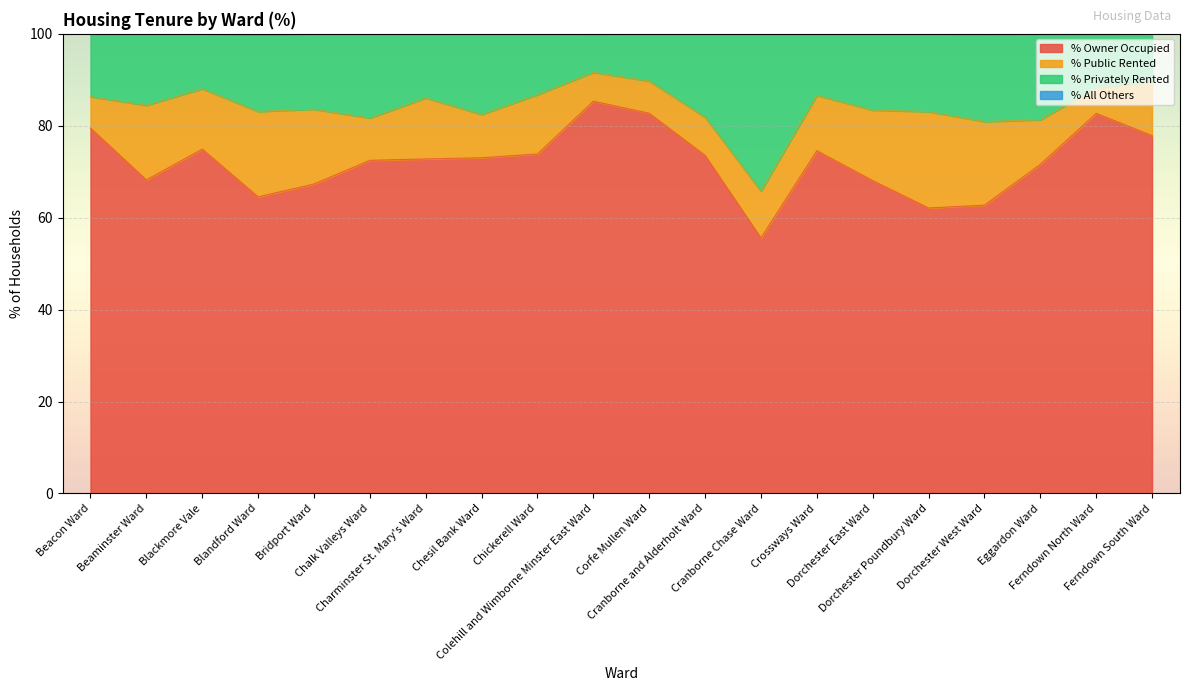

Where does the % Owner Occupied series first go above 73?

Beacon Ward